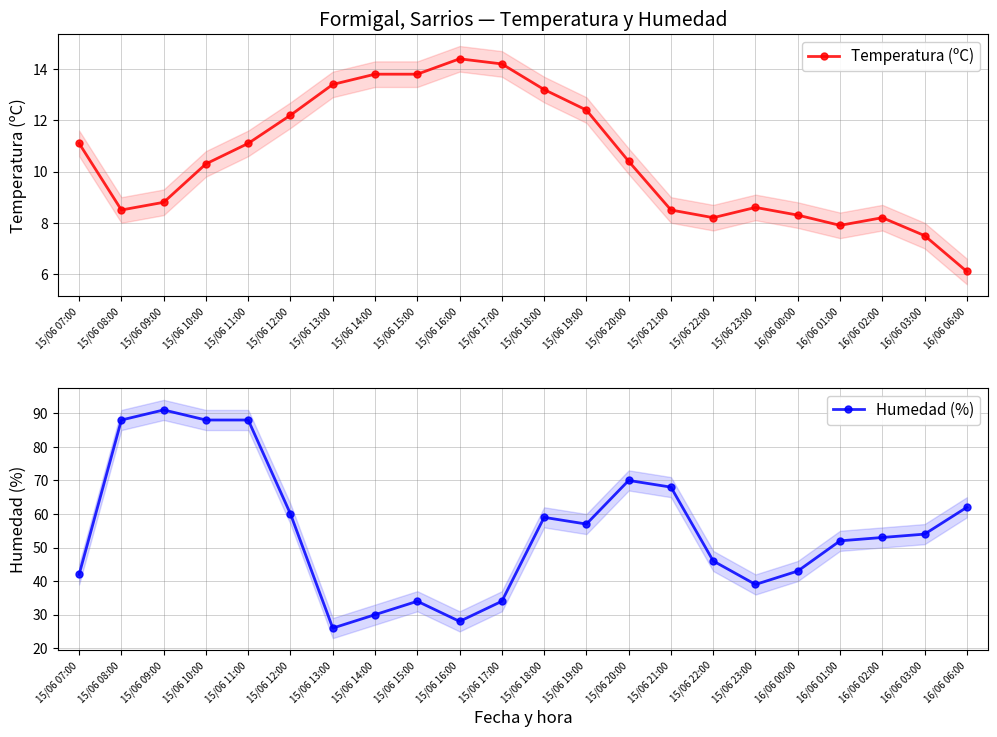

The Temperatura (ºC) series shows 8.5 at 15/06 21:00. True or false?

True